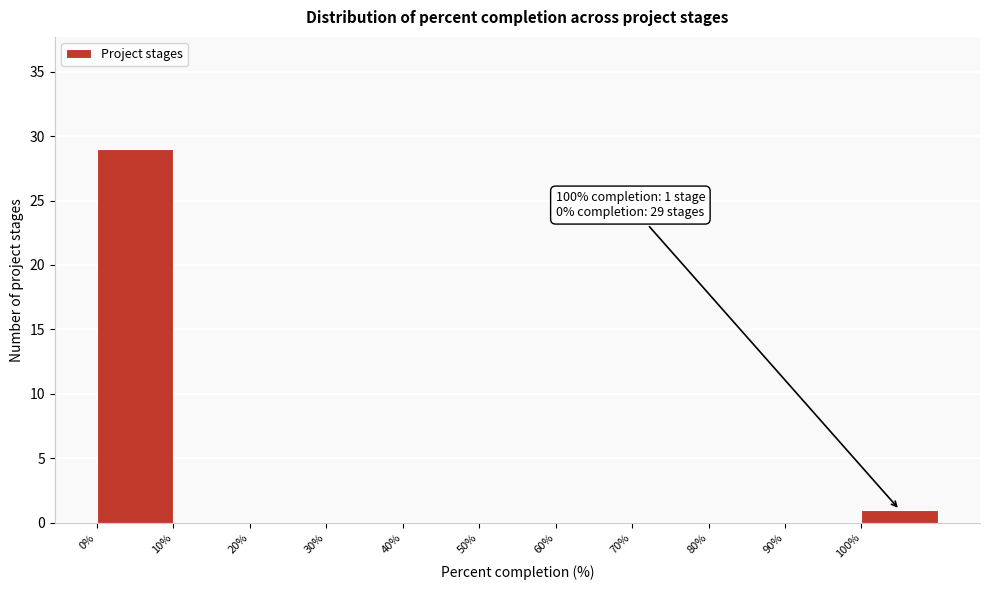

Over which range of the x-axis is the bar tallest?

0 to 10